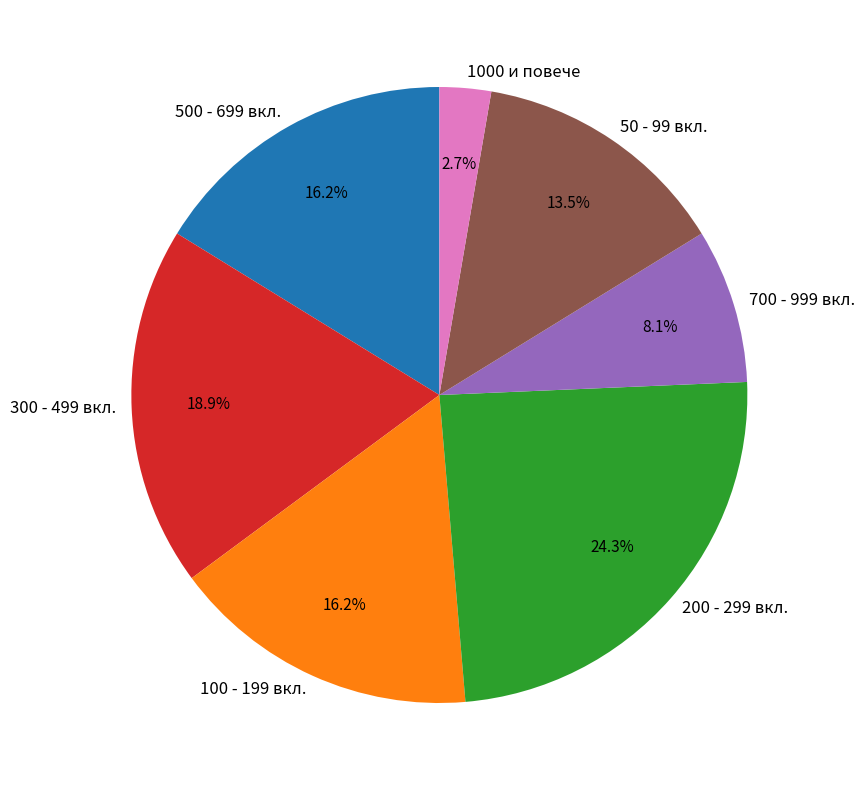

Does any single category account for the majority?

No